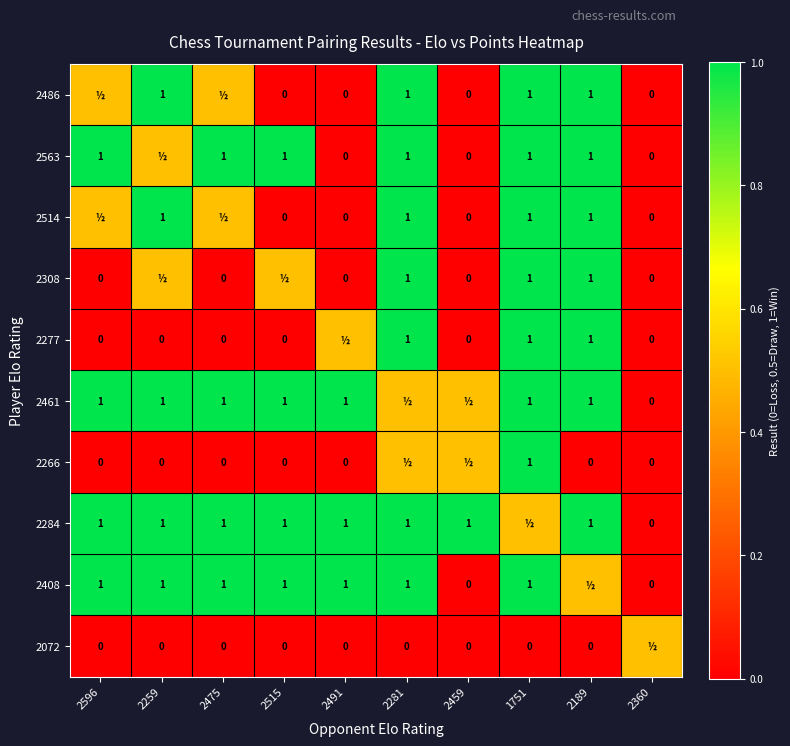

What is the sum of the 2563 values at 2281 and 2491?

1.0